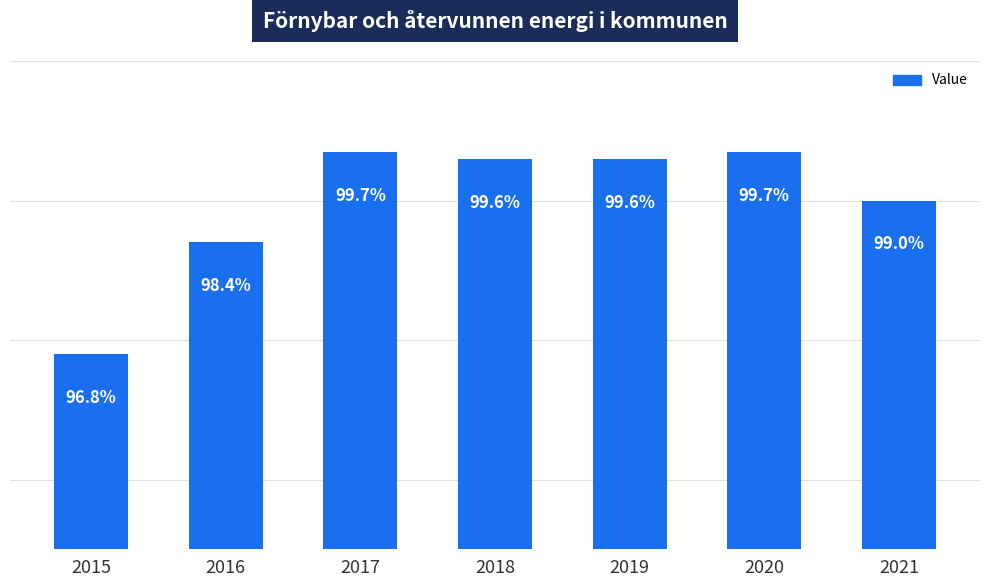

What is the difference between the second highest and second lowest values?

1.3